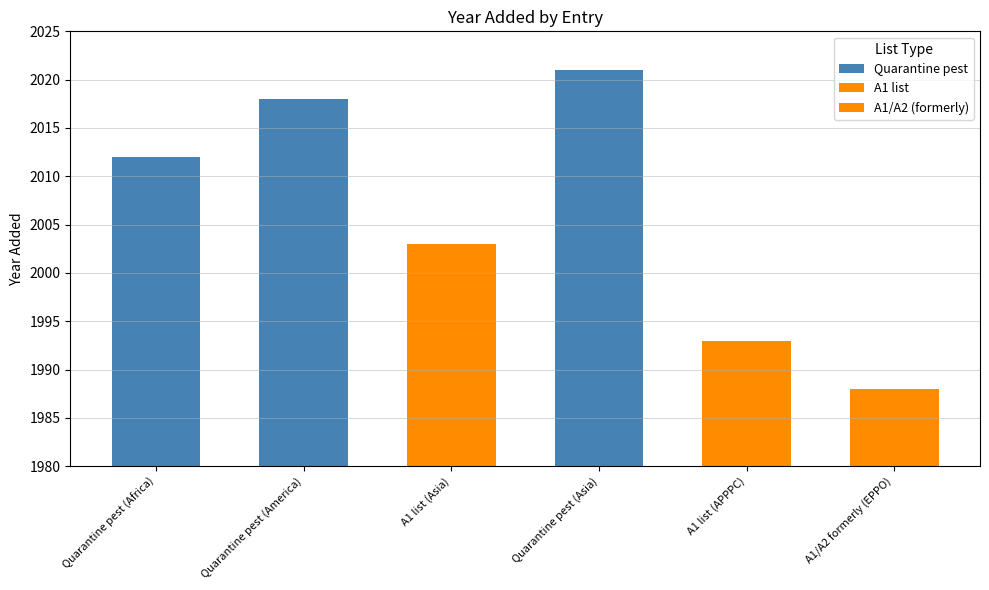

What is the sum of all values?

12035